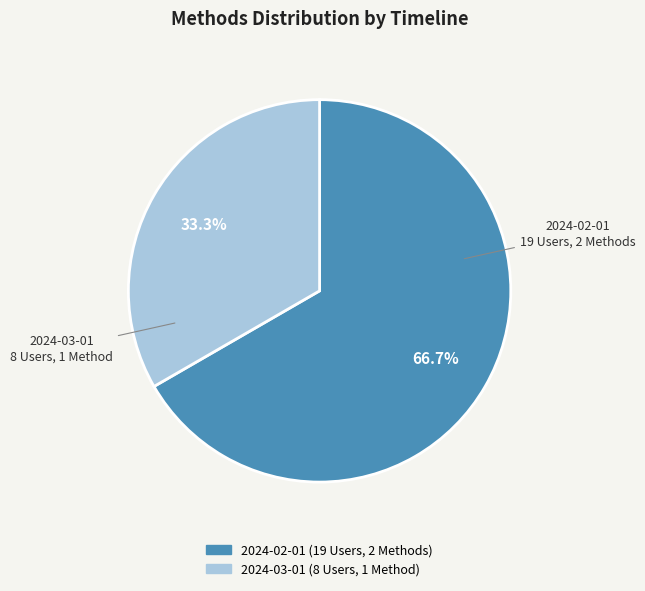

Is there a majority slice in this chart?

Yes